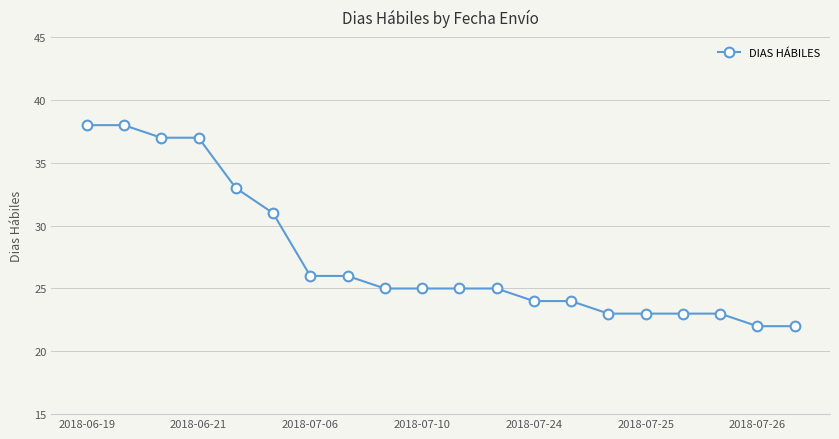

What is the maximum value shown in the chart?

38